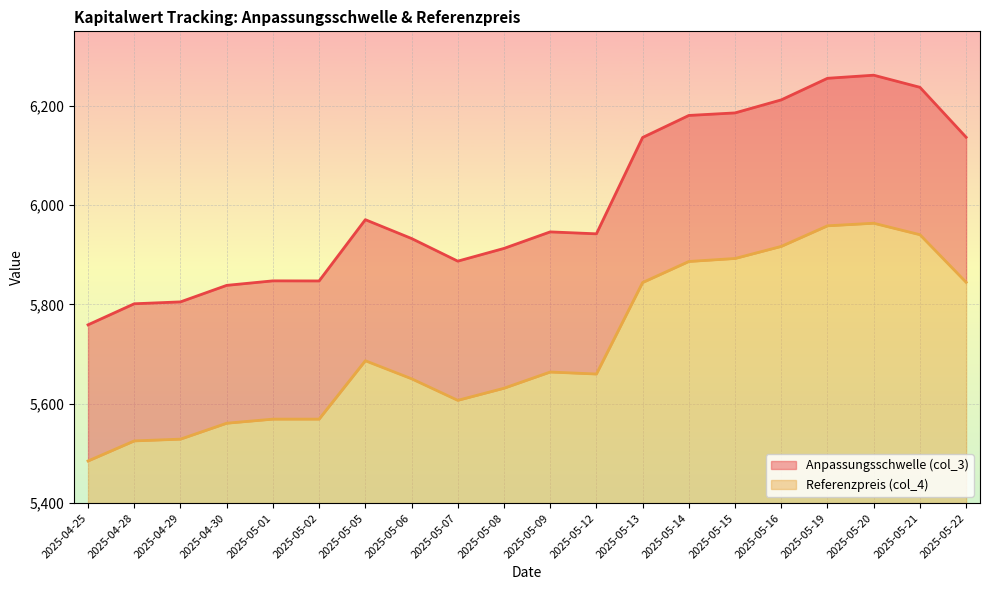

What is the difference between the second highest and minimum values in the Referenzpreis (col_4) series?

473.6